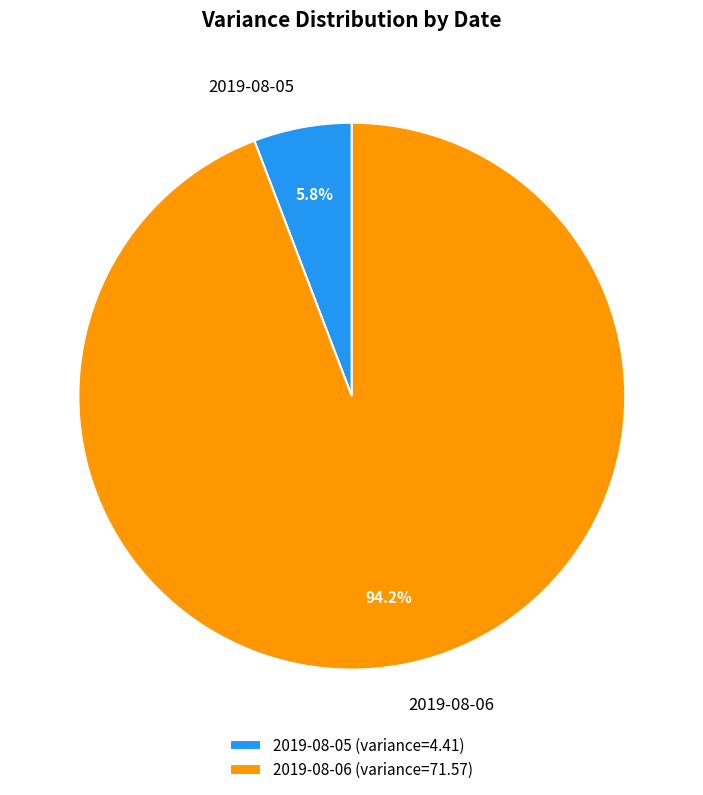

To the nearest percent, what is the average slice percentage?

50%